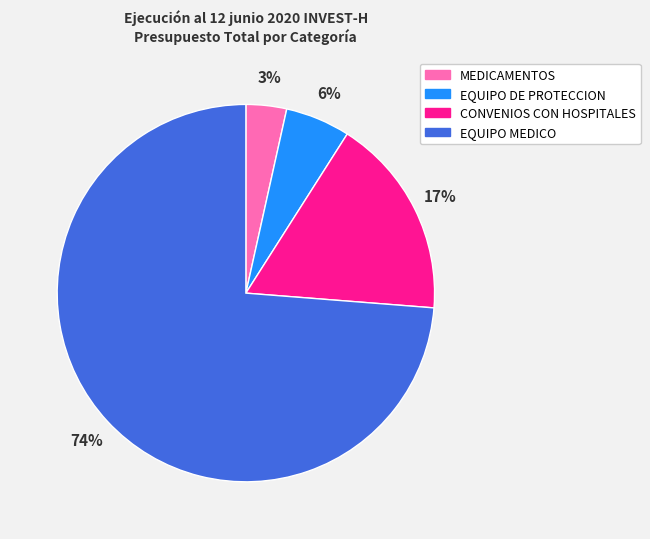

To the nearest percent, what portion does EQUIPO MEDICO represent?

74%